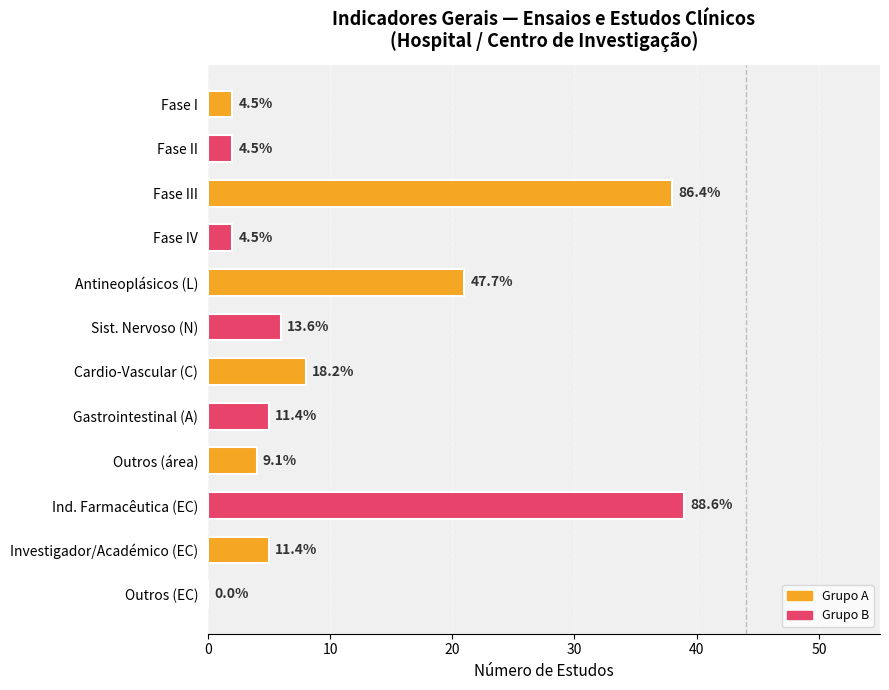

Are the bars horizontal?

Yes